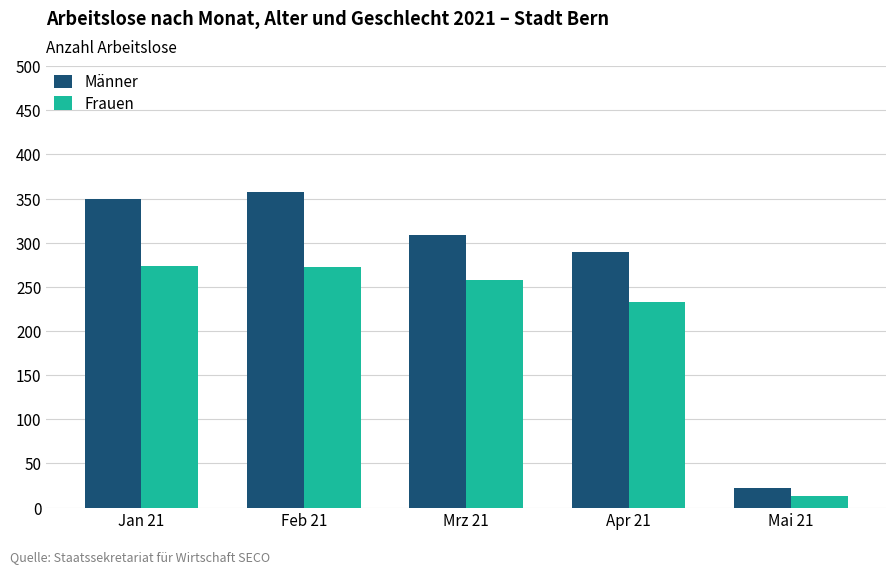

What is the value of the Männer bar at the 4th from the left?

290